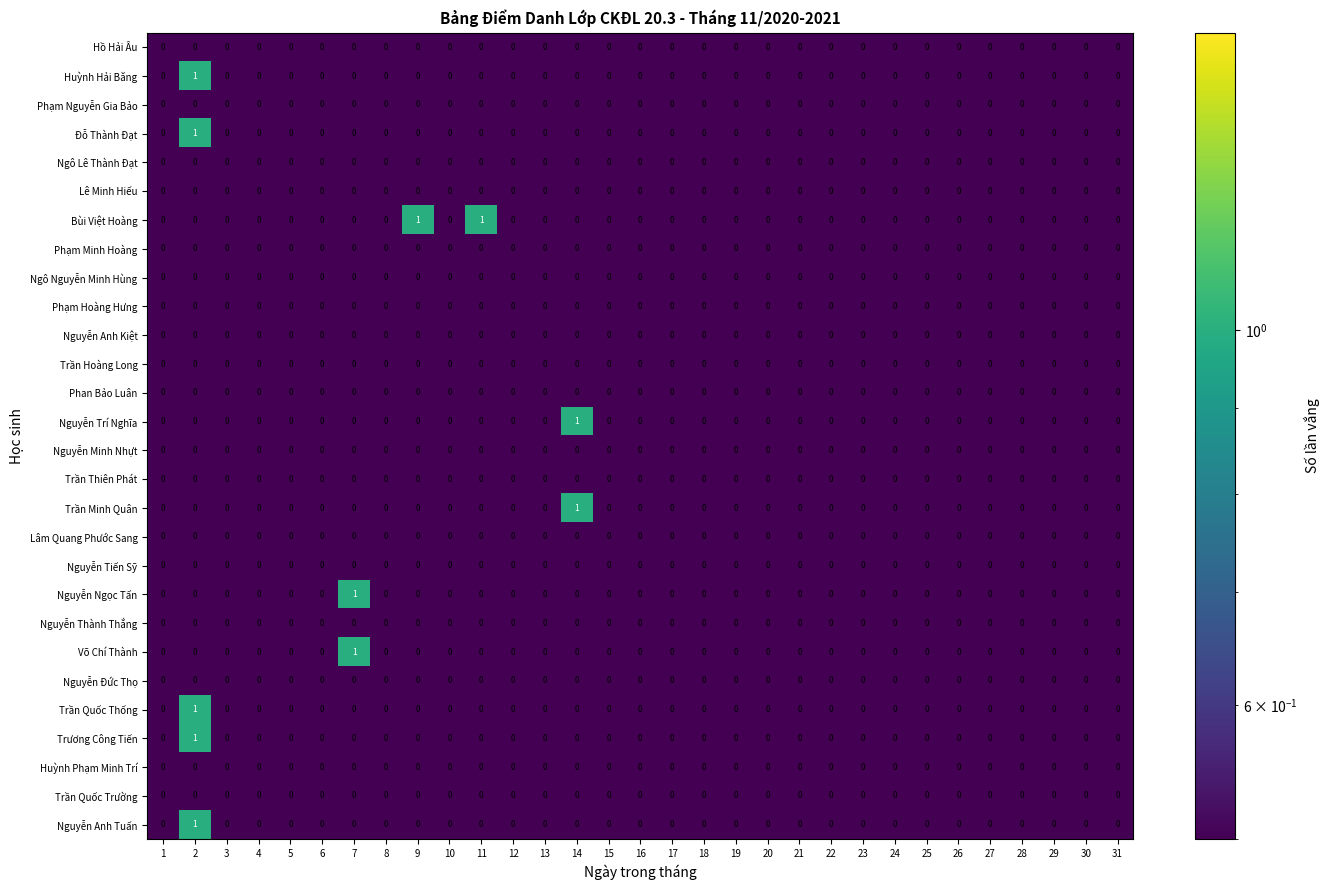

Count the Trần Quốc Thống values in the range 0 to 1.

31